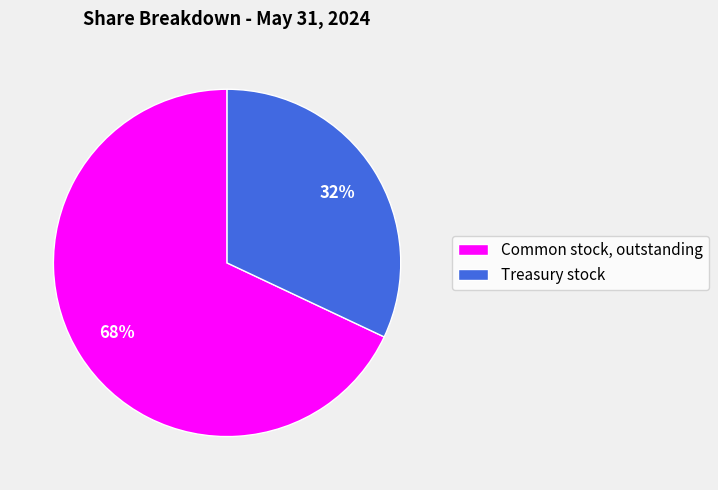

Is there any slice that represents more than half of the pie?

Yes